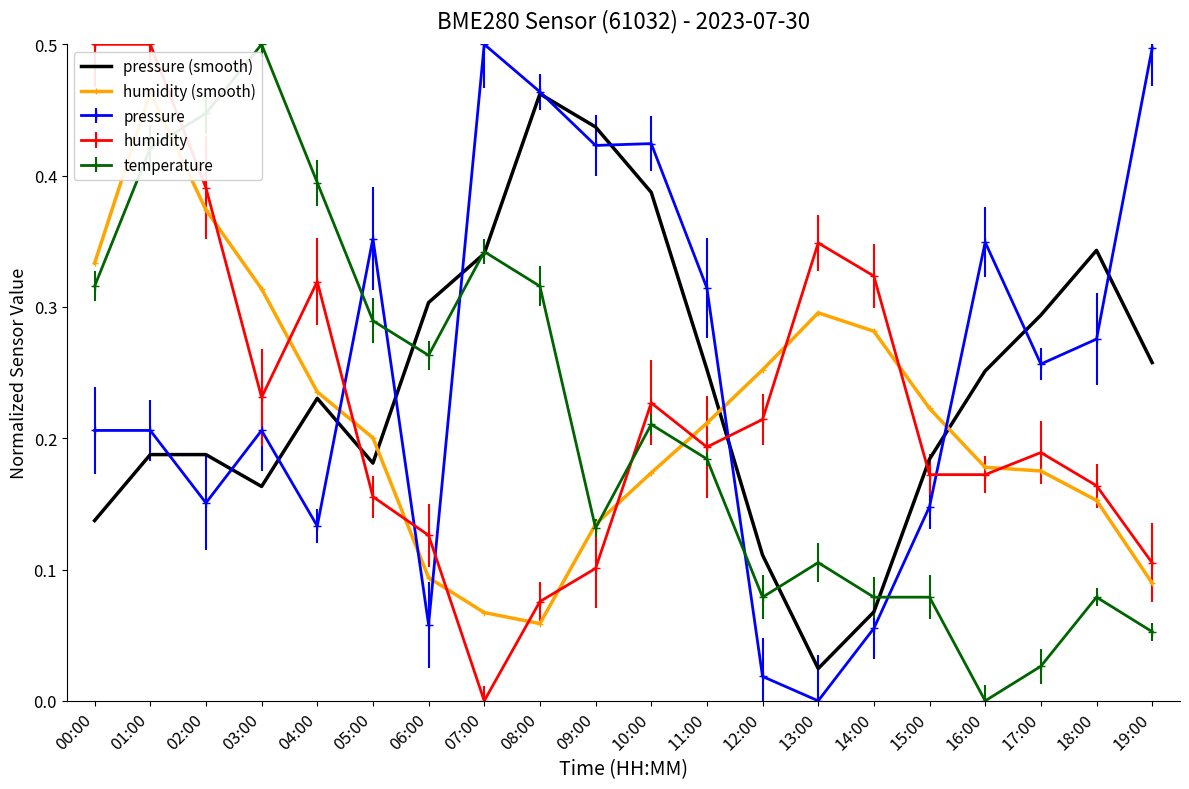

List the series in order of their peak value, lowest first.

pressure (smooth), humidity (smooth)